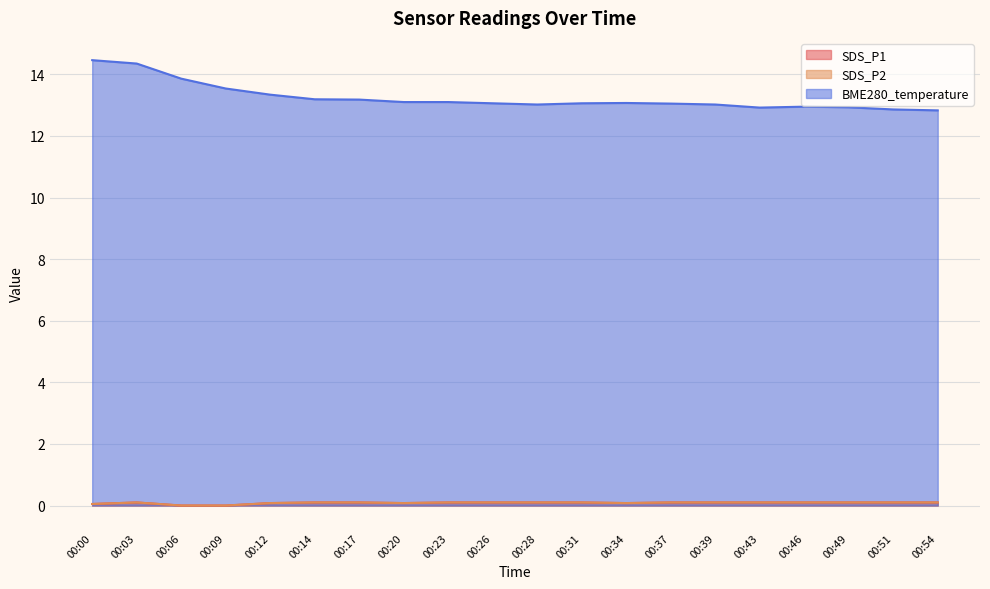

Reading right to left, transcribe all the data shown in this chart.

SDS_P1: 0.1	0.1	0.1	0.1	0.1	0.1	0.1	0.1	0.1	0.1	0.1	0.1	0.1	0.1	0.1	0.1	0.0	0.0	0.1	0.1
SDS_P2: 0.1	0.1	0.1	0.1	0.1	0.1	0.1	0.1	0.1	0.1	0.1	0.1	0.1	0.1	0.1	0.1	0.0	0.0	0.1	0.1
BME280_temperature: 12.8	12.9	12.9	12.9	12.9	13.0	13.1	13.1	13.1	13.0	13.1	13.1	13.1	13.2	13.2	13.3	13.5	13.9	14.3	14.5